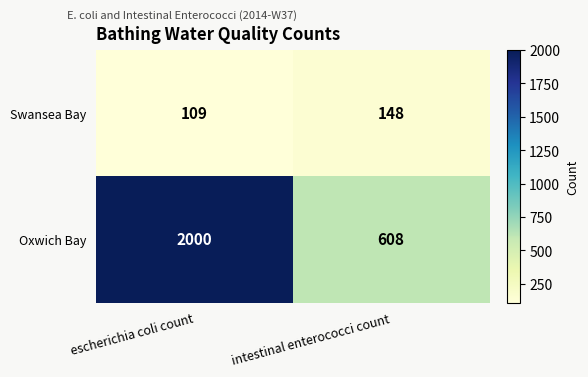

What is the sum of the Swansea Bay values at escherichia coli count and intestinal enterococci count?

257